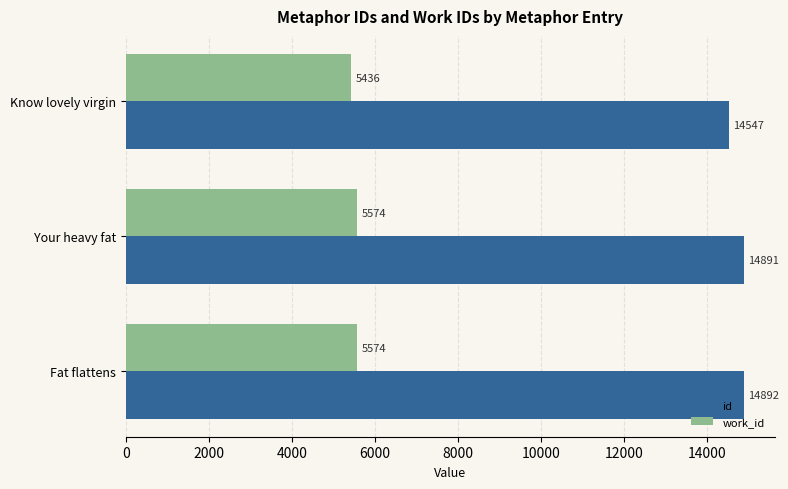

Which series has the largest total across all categories?

id